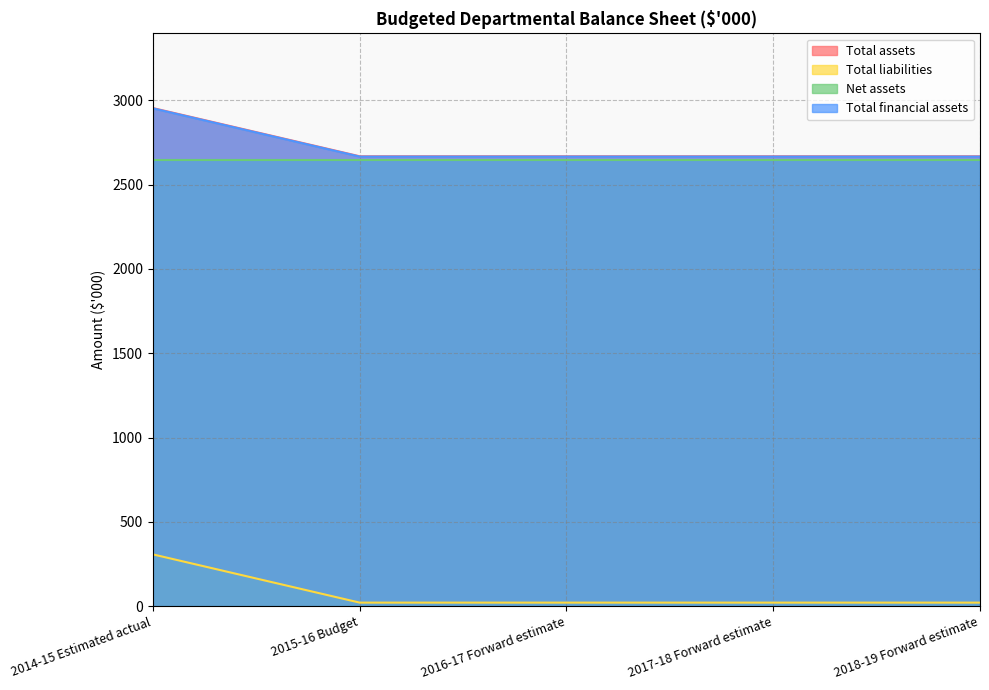

Is the value of Total liabilities at 2017-18 Forward estimate greater than the value of Net assets at 2018-19 Forward estimate?

No